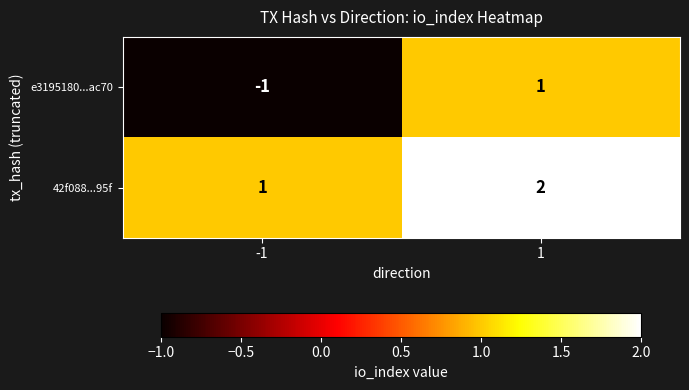

Which series has the largest range (max minus min)?

e3195180...ac70